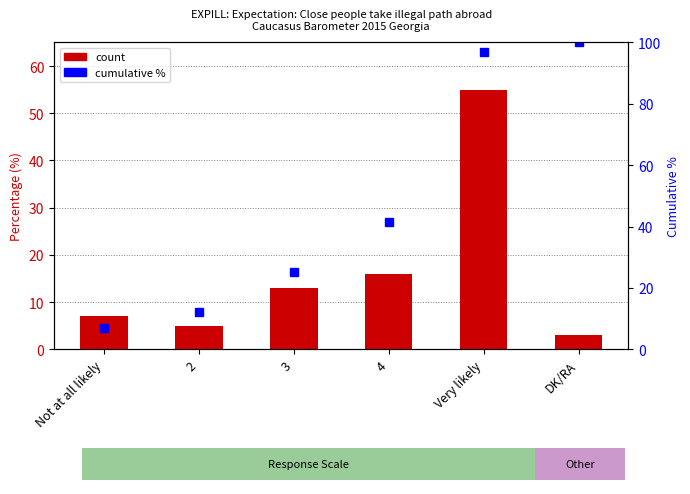

What is the total value across all series at Not at all likely?

14.1